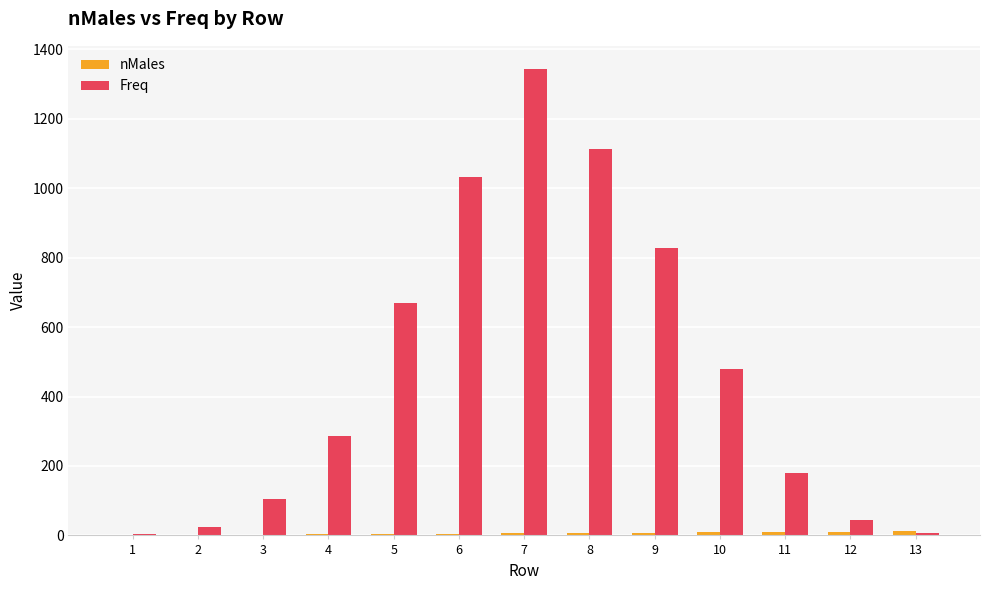

At which category is the sum across all series the highest?

7